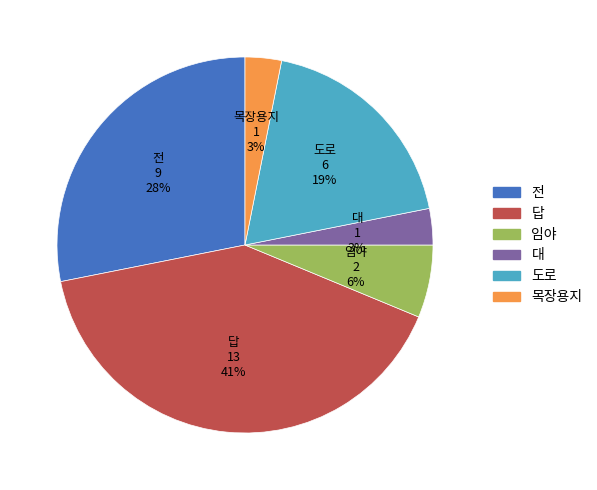

How many segments does this pie chart have?

6